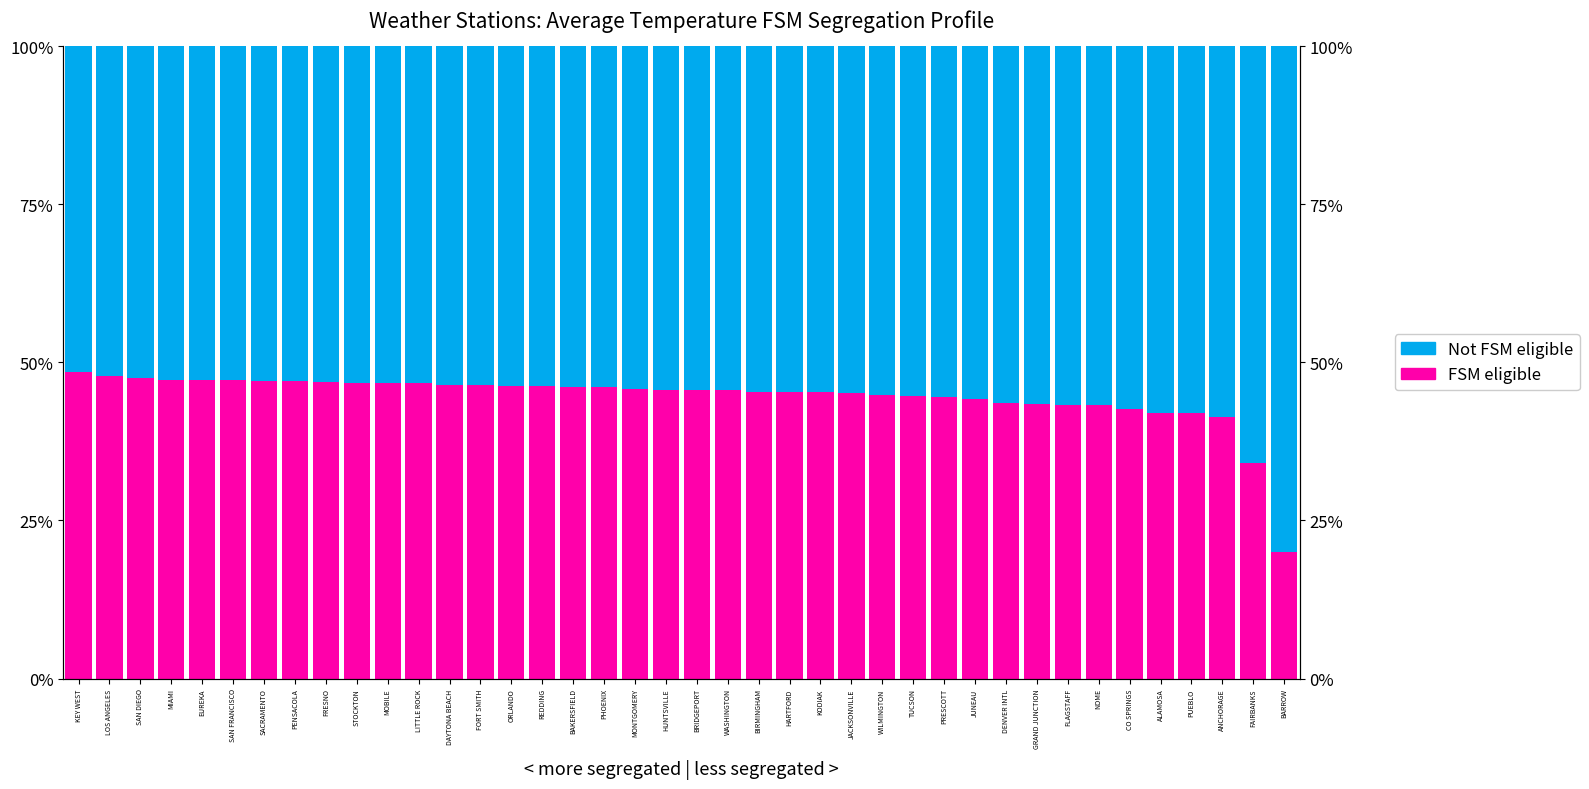

Which series has the largest range (max minus min)?

FSM eligible